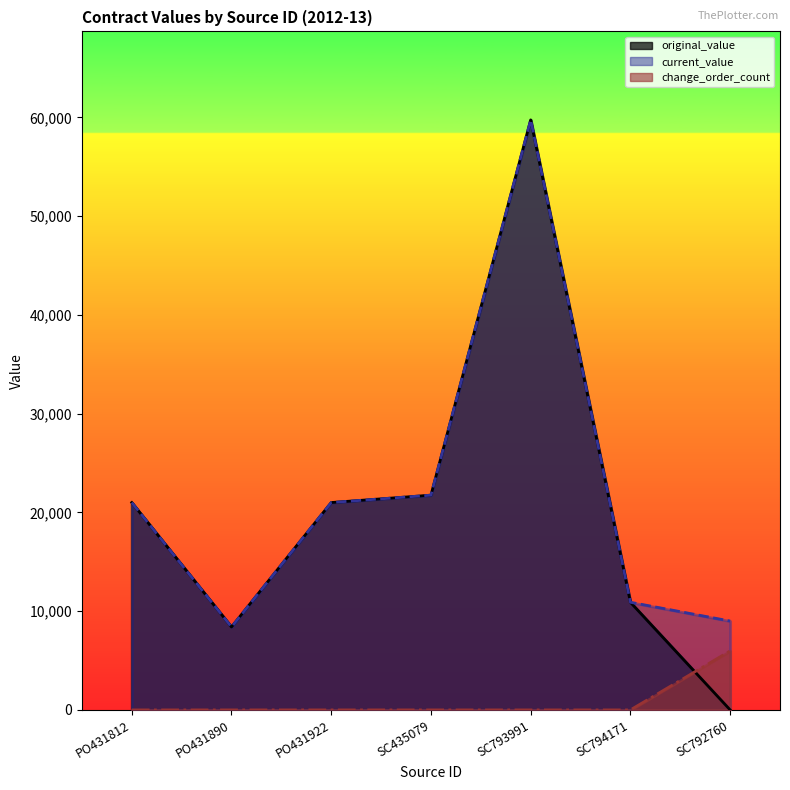

Which series has the largest range (max minus min)?

original_value